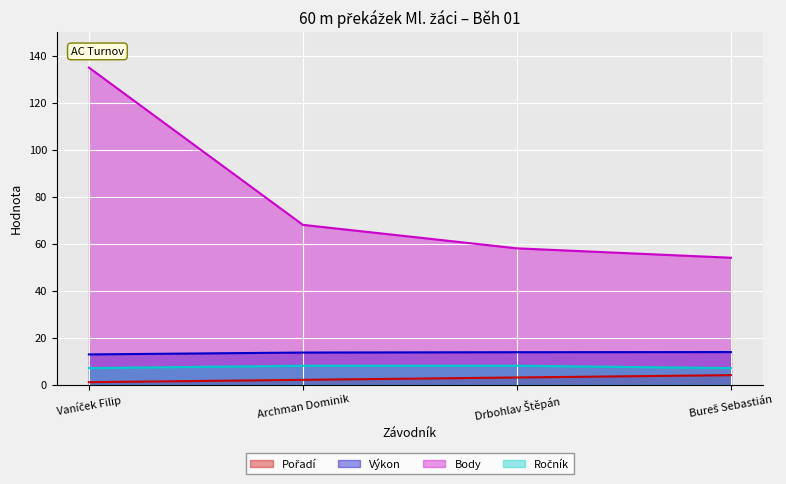

What is the average value of the Pořadí series?

2.5